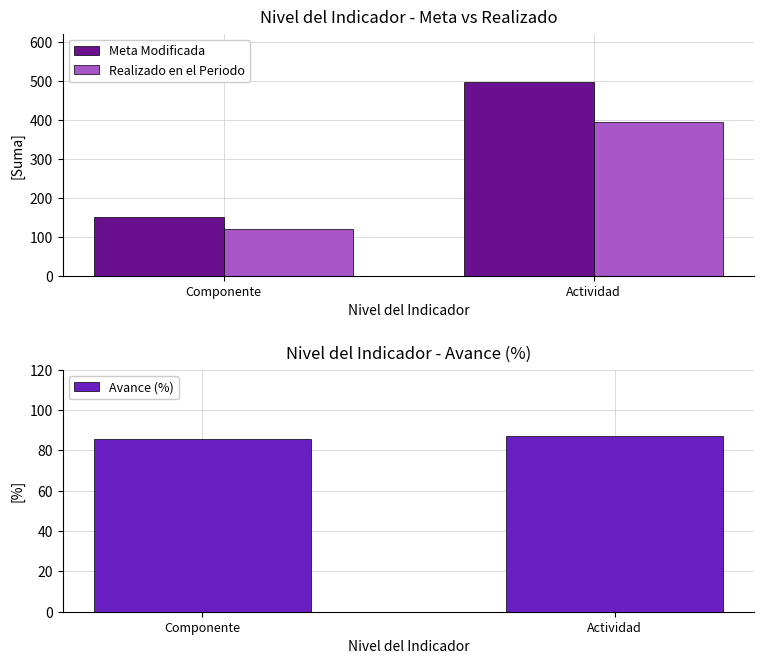

What is the sum of all Meta Modificada values?

650